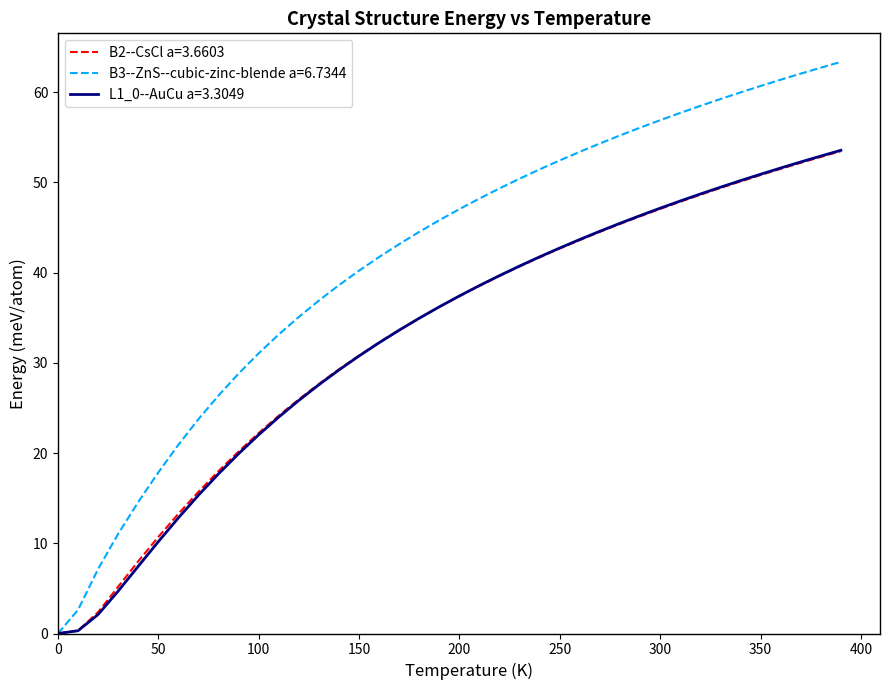

What is the greatest value displayed?

63.4